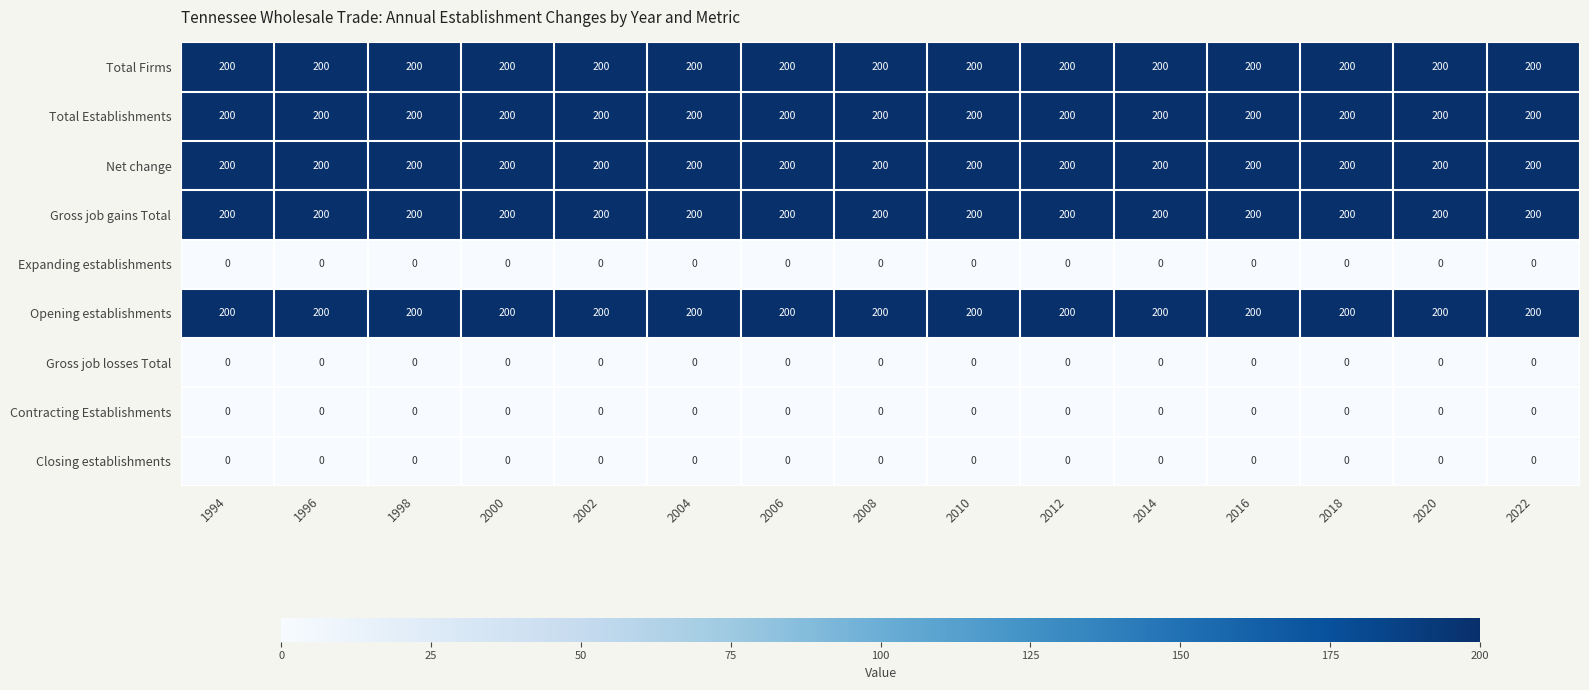

What is the maximum value shown in the chart?

200